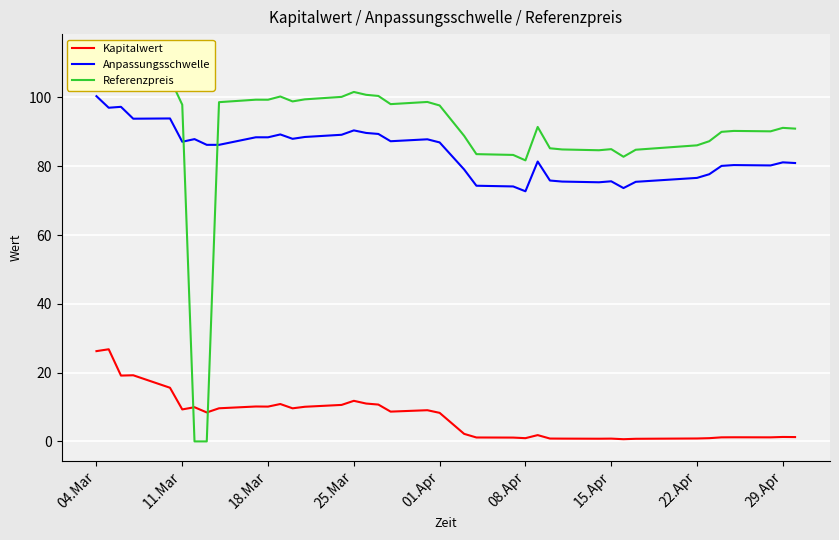

What is the maximum value for Kapitalwert?

26.8